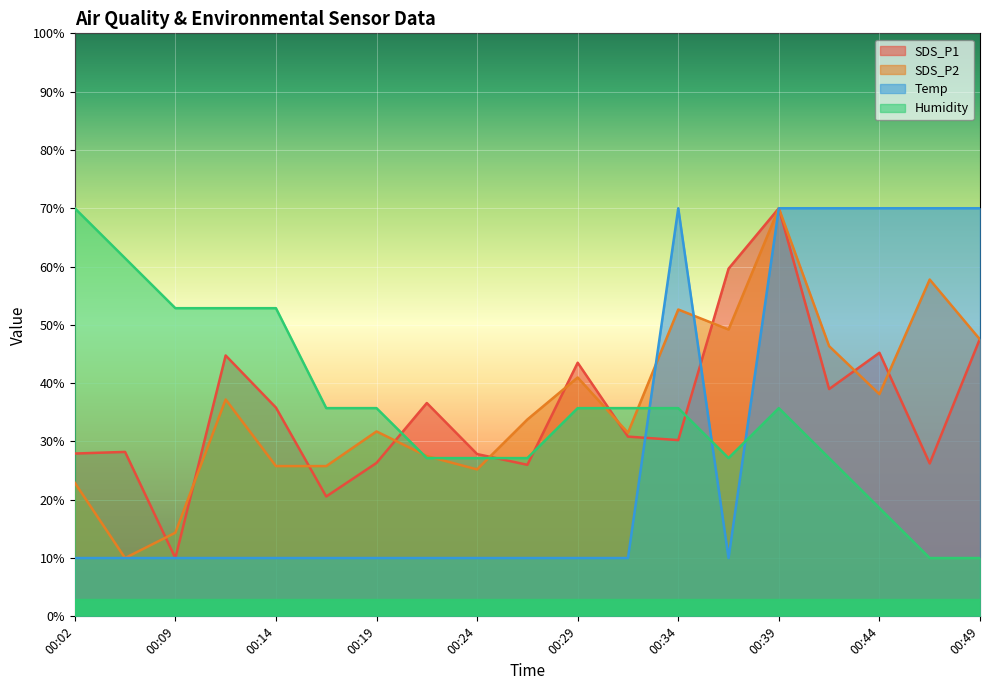

What is the sum of the Humidity values at 00:07 and 00:26?

88.6